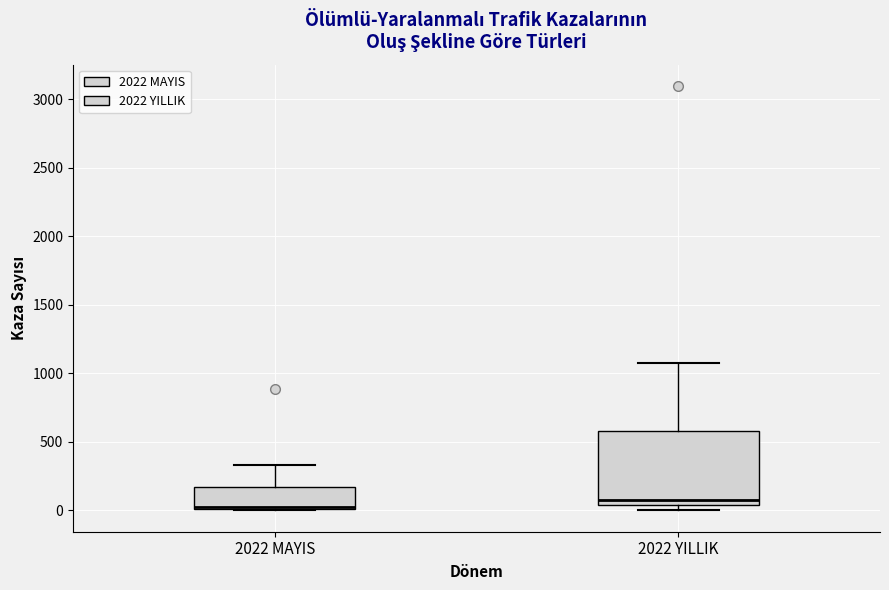

Reading left to right, read every box against the y-axis: the position of its median line, the range the box covers, and the ends of its whiskers. The values are not printed on the chart, so give them approximately, as read against the axis.

2022 MAYIS: median 50 (drawn on the box's lower edge), box 0 to 150, whiskers 0 to 350
2022 YILLIK: median 50 (just above the box's lower edge), box 50 to 600, whiskers 0 to 1100